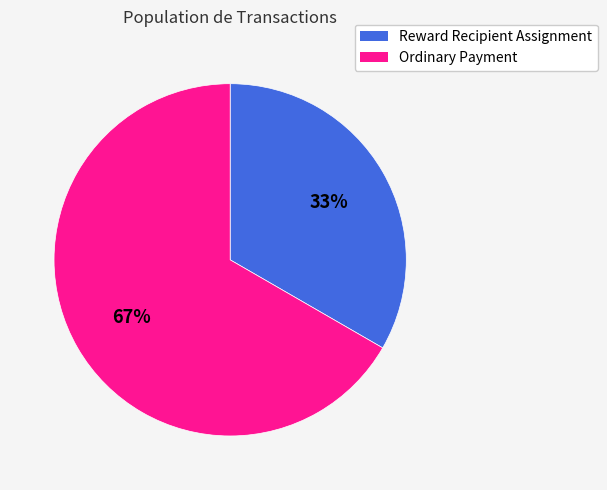

To the nearest percent, what portion does Ordinary Payment represent?

67%